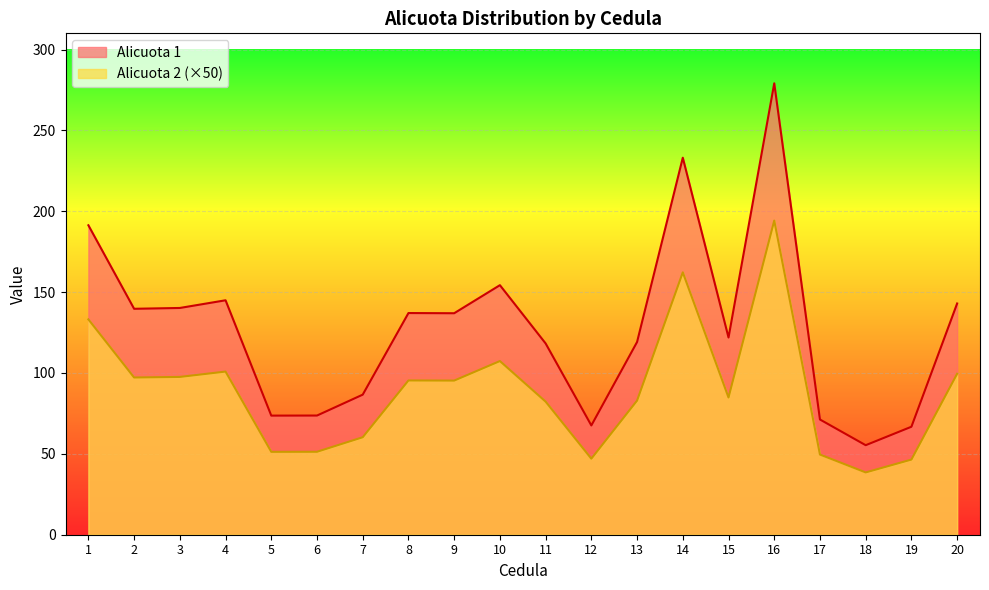

What is the value of the Alicuota 2 point at the 10th from the left?

107.4